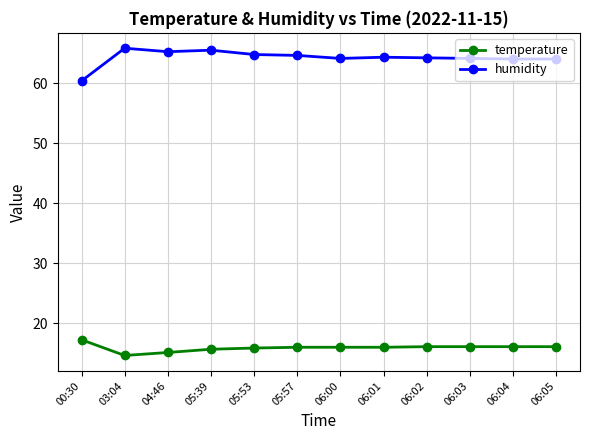

At which label does humidity first exceed 64?

03:04